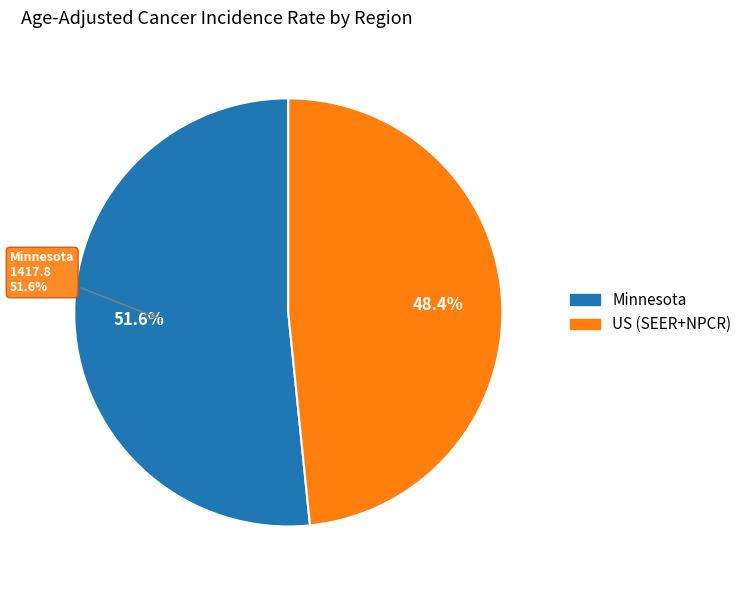

What percentage is the US (SEER+NPCR) slice, to the nearest percent?

48%